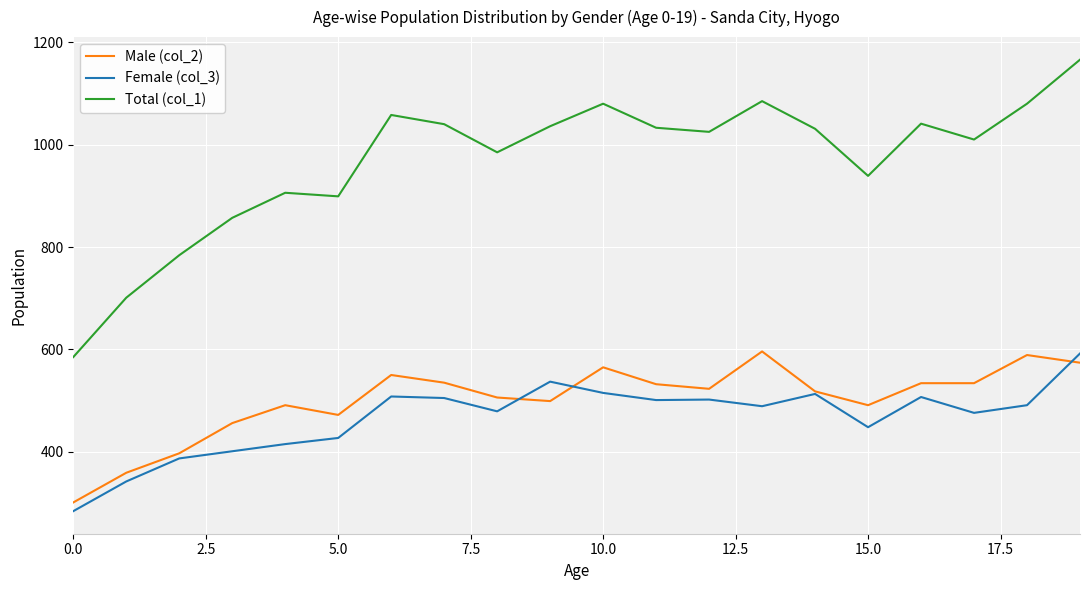

Which series has the largest range (max minus min)?

Total (col_1)